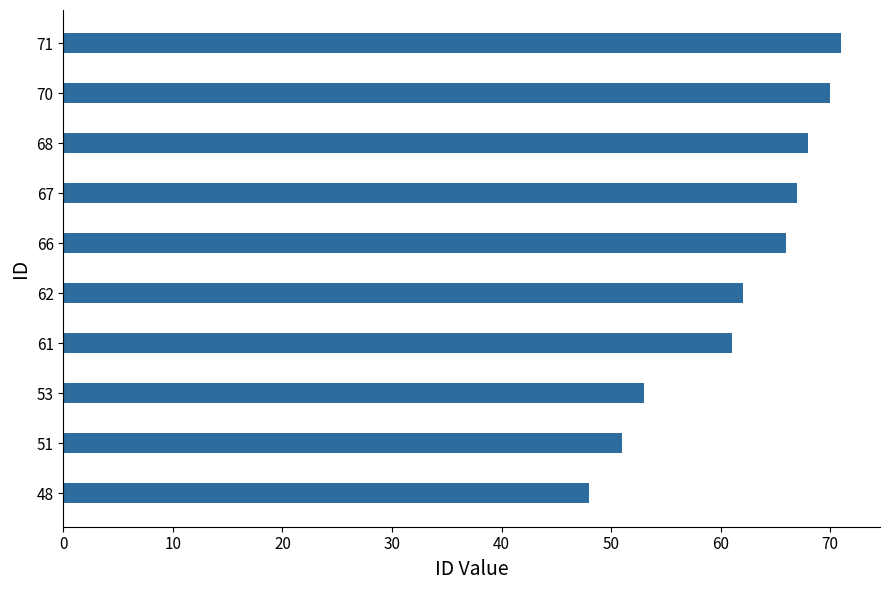

True or false: the data shows 21 at 67.

False